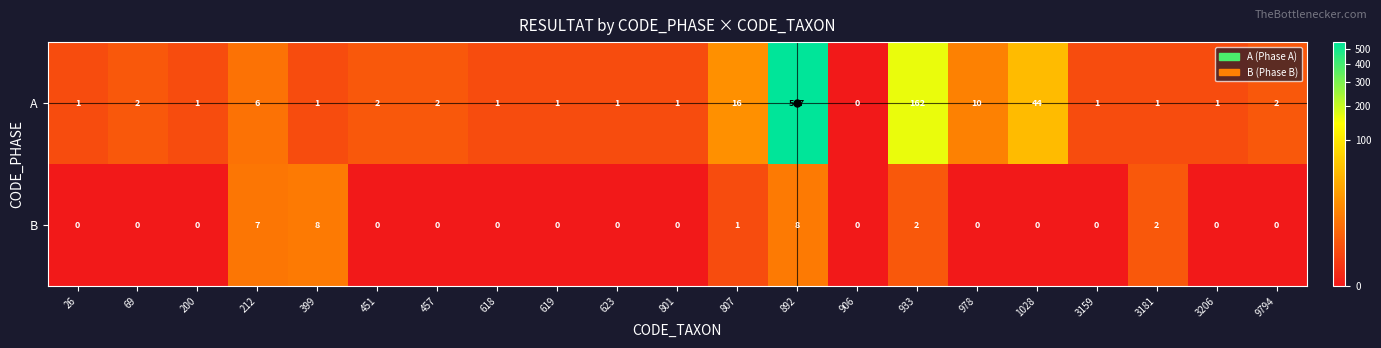

How many series are shown in this chart?

2